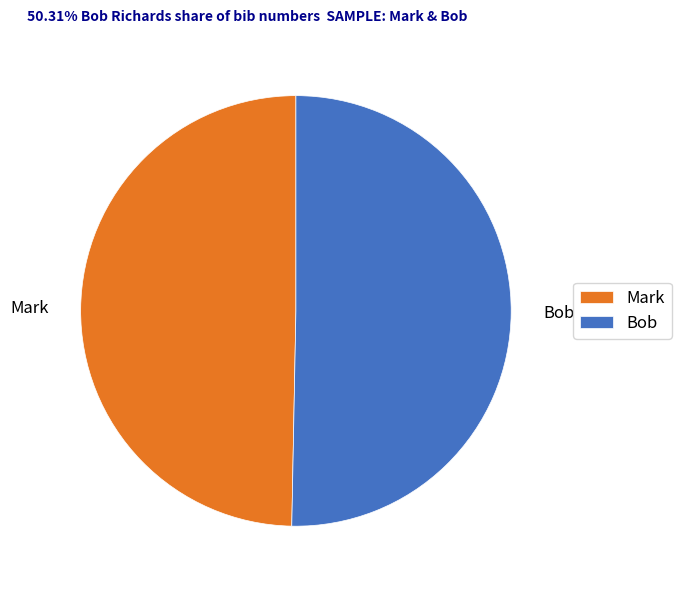

Do Mark and Bob together represent more than half of the pie?

Yes